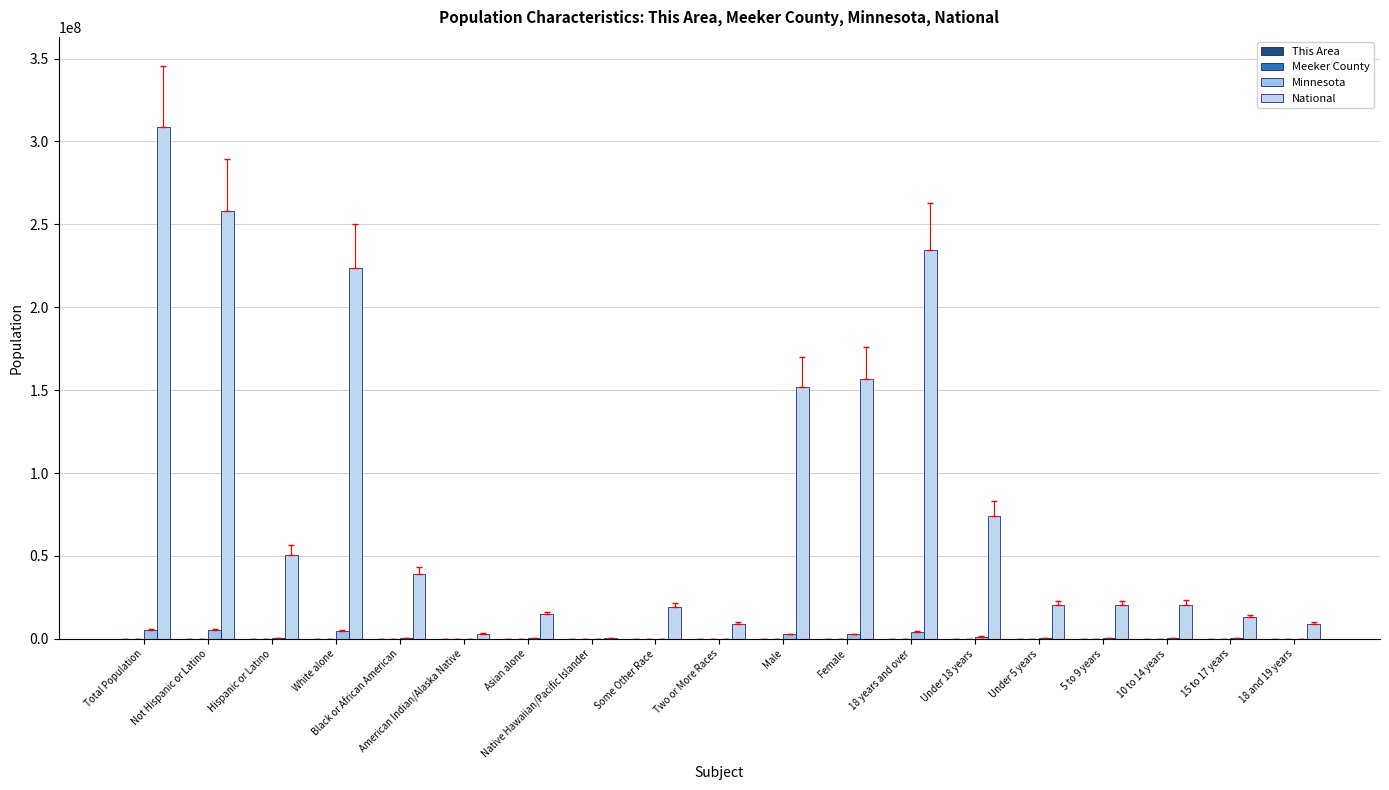

Which series has the largest range (max minus min)?

National